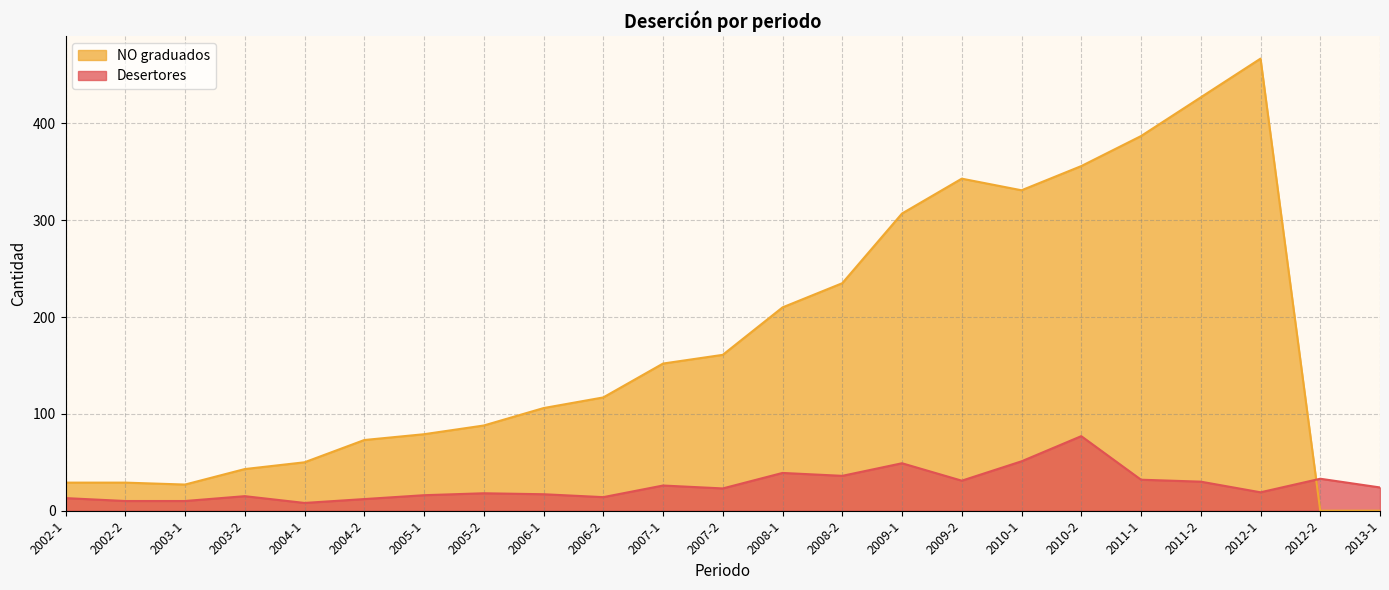

Count the number of data series in this chart.

2